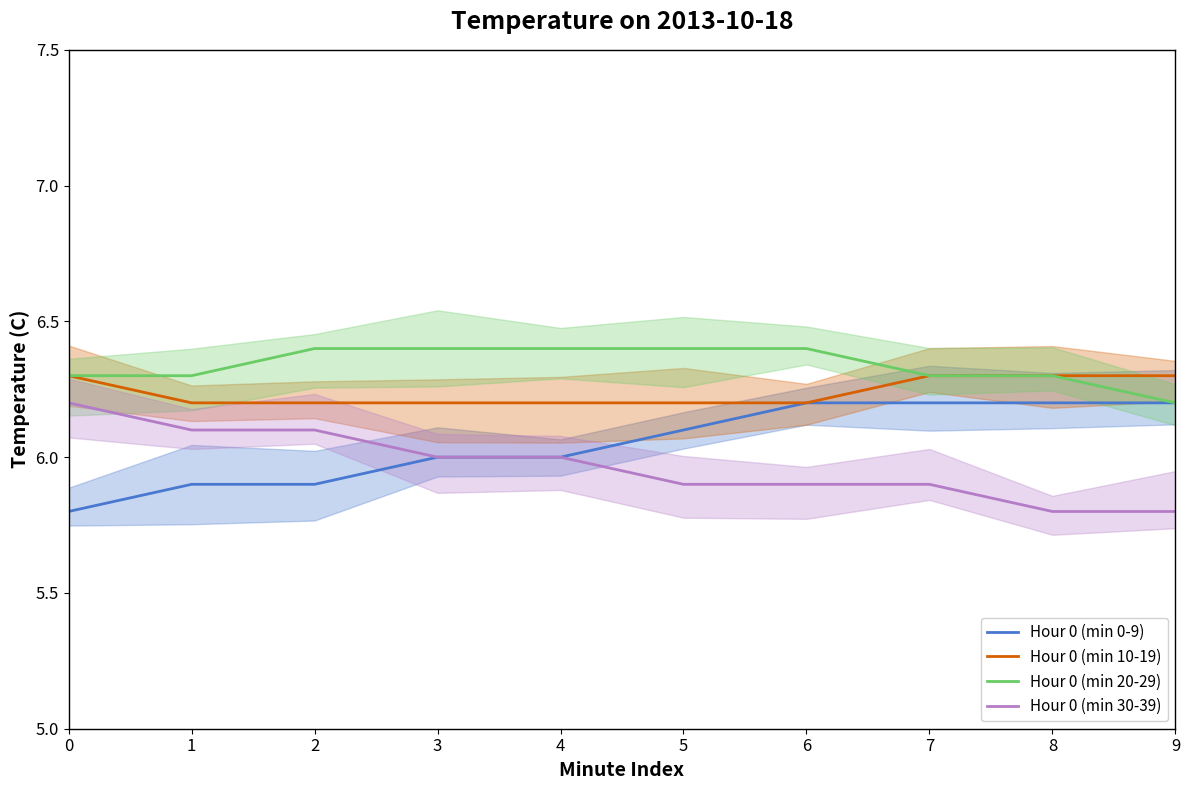

What is the difference between the highest and lowest values at 0?

0.5